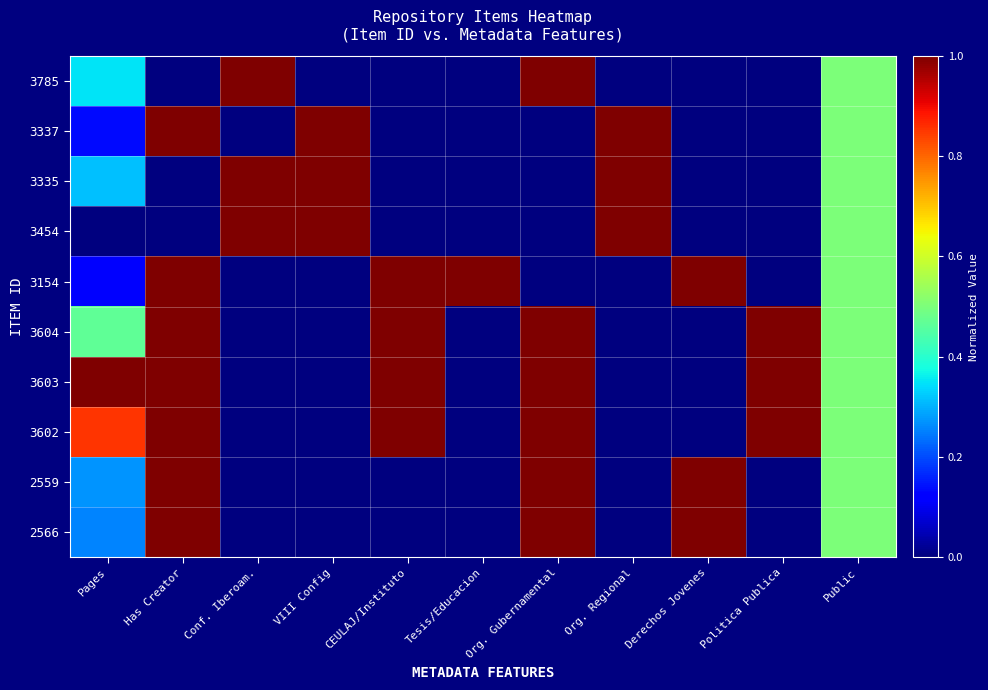

Which category has the highest value across all series?

Conf. Iberoam.